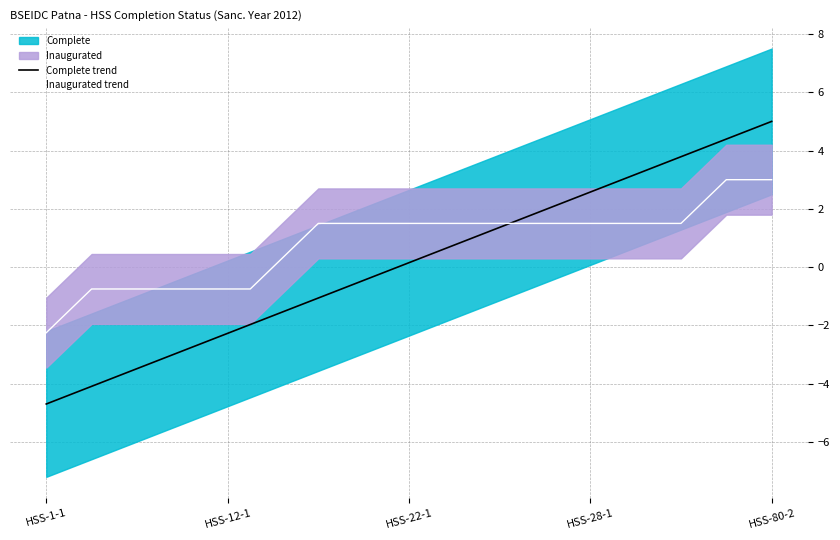

What is the highest value of the Inaugurated trend series?

3.0